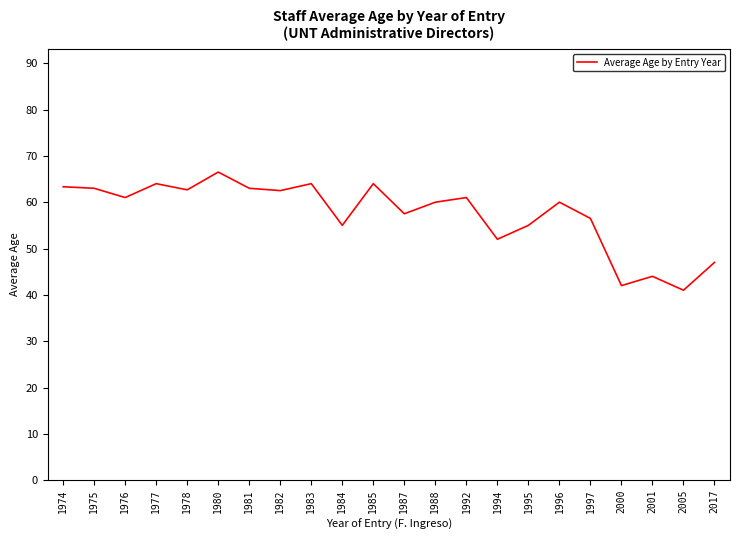

What is the sum of the values at 1980 and 2001?

110.5